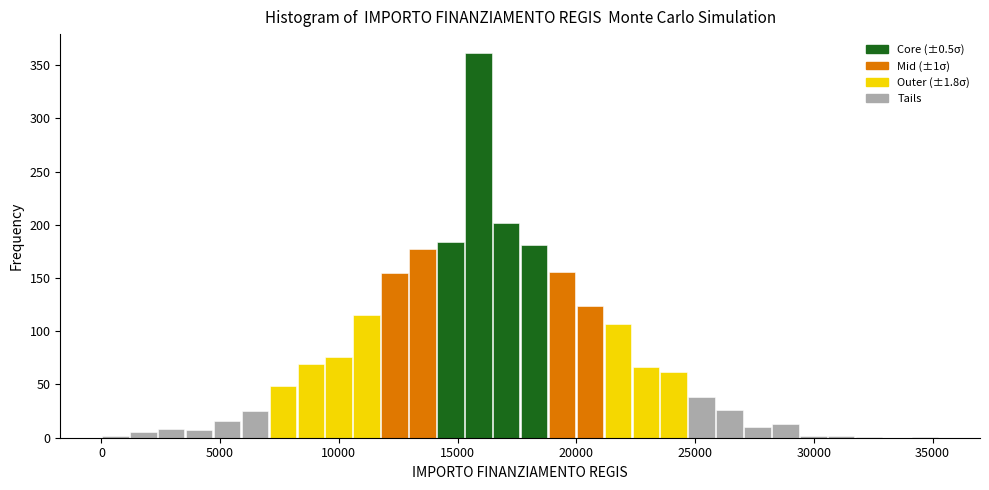

Read against the x-axis, roughly where is the centre of the tallest bar?

16000